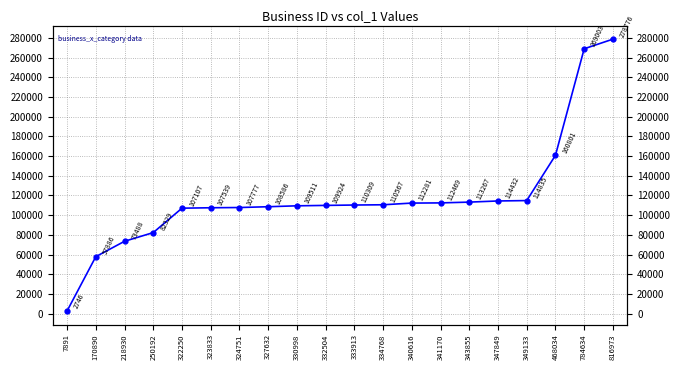

What is the change in value from 340616 to 341170?

+188